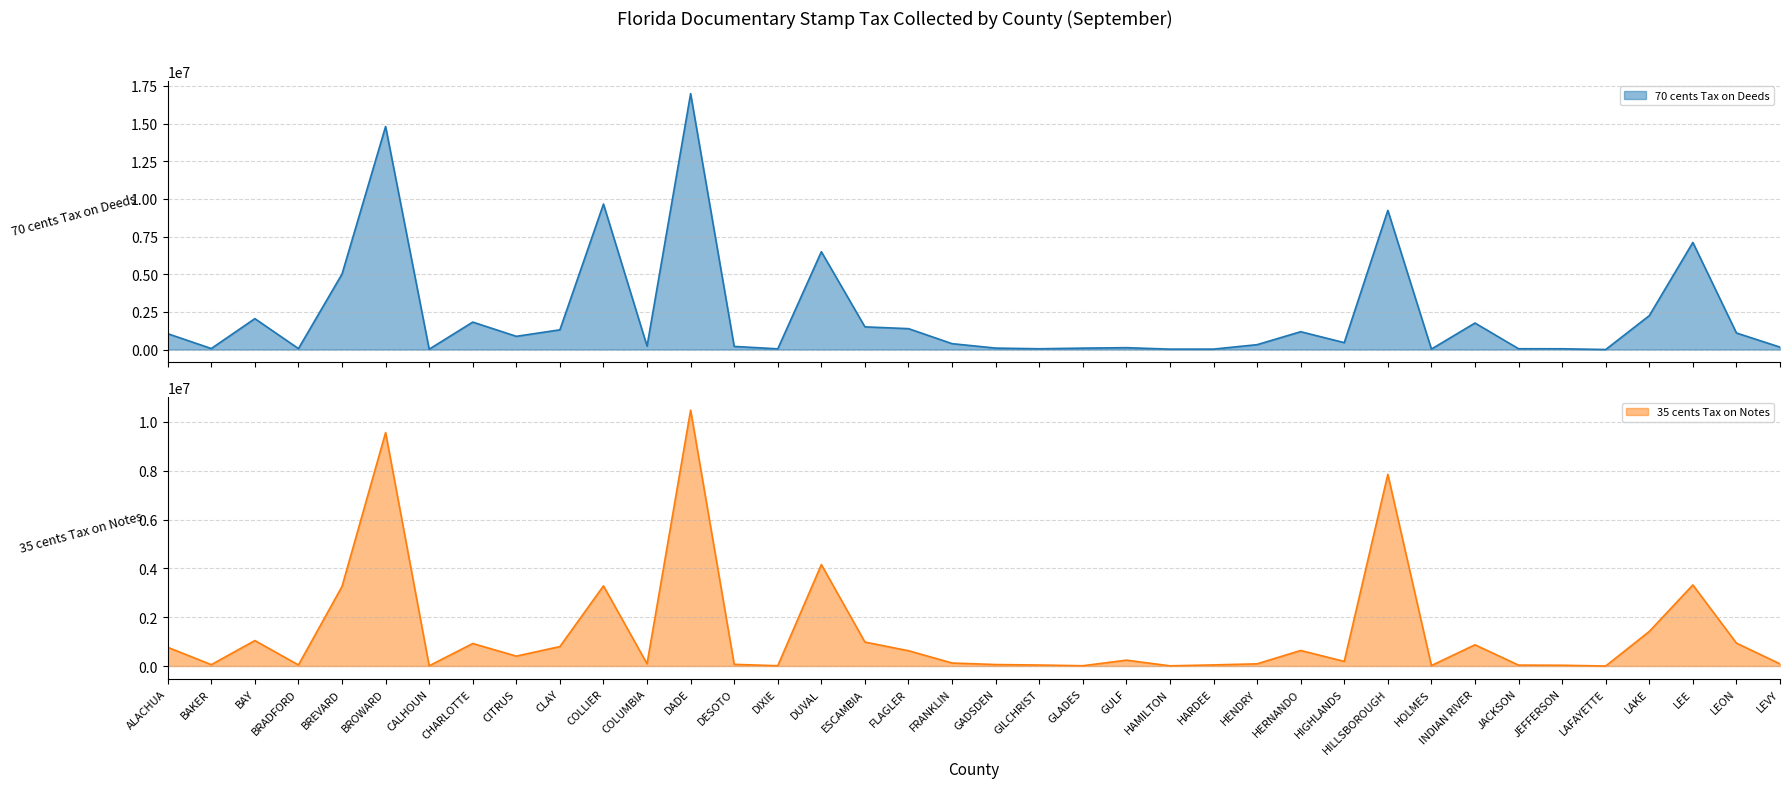

Is it true that 70 cents Tax on Deeds equals 1386161.9 at FLAGLER?

True